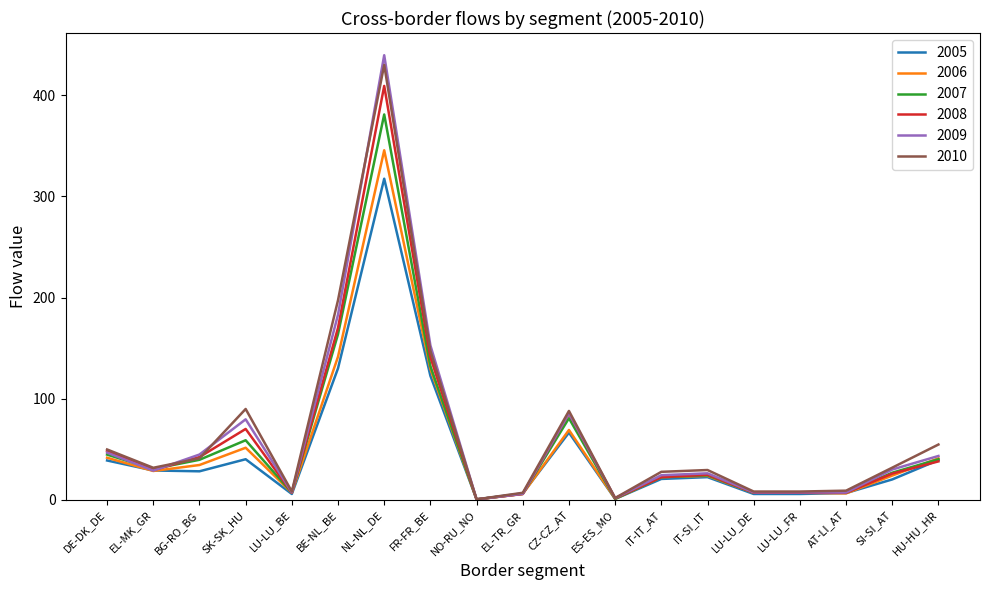

Is it true that 2005 equals 28.9 at EL-MK_GR?

True